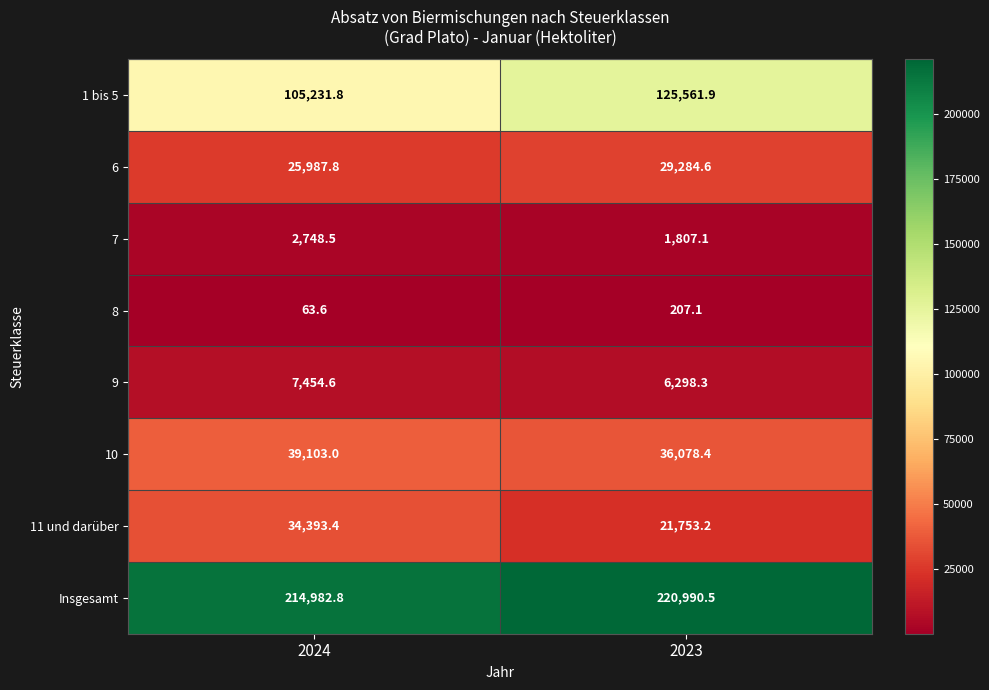

What is the spread (max minus min) of values at 2023?

220783.4